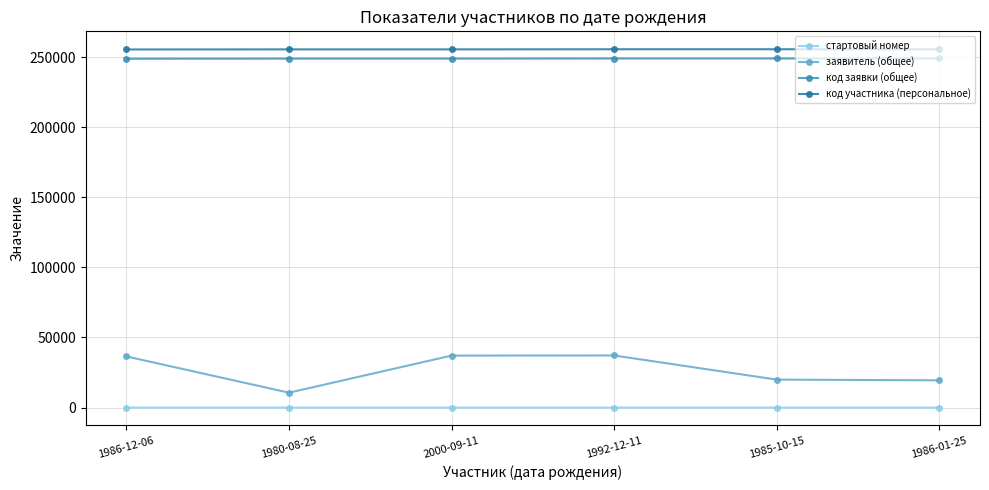

What is the sum of the заявитель (общее) values at 1986-12-06 and 1985-10-15?

56424